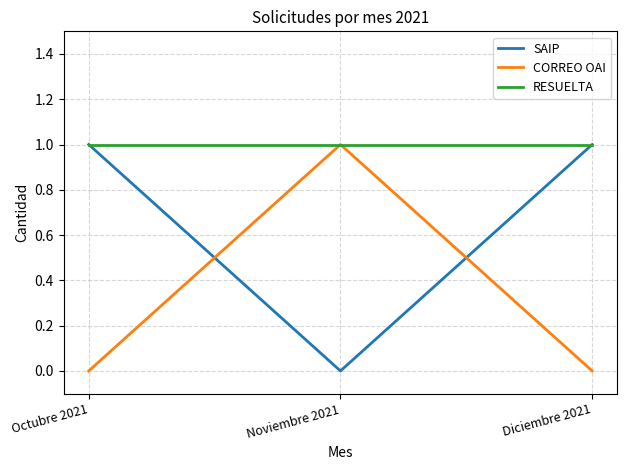

How many SAIP values are between 0 and 1?

3